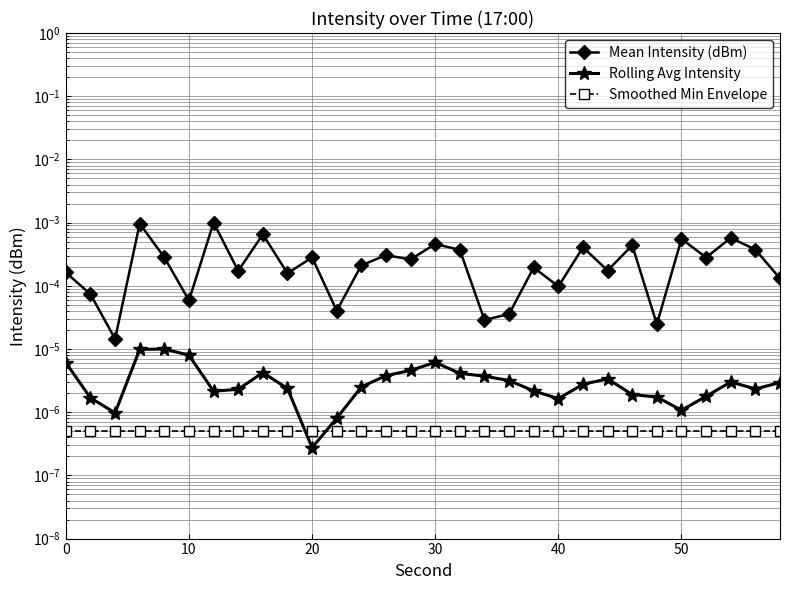

Which series has the largest total across all categories?

Mean Intensity (dBm)